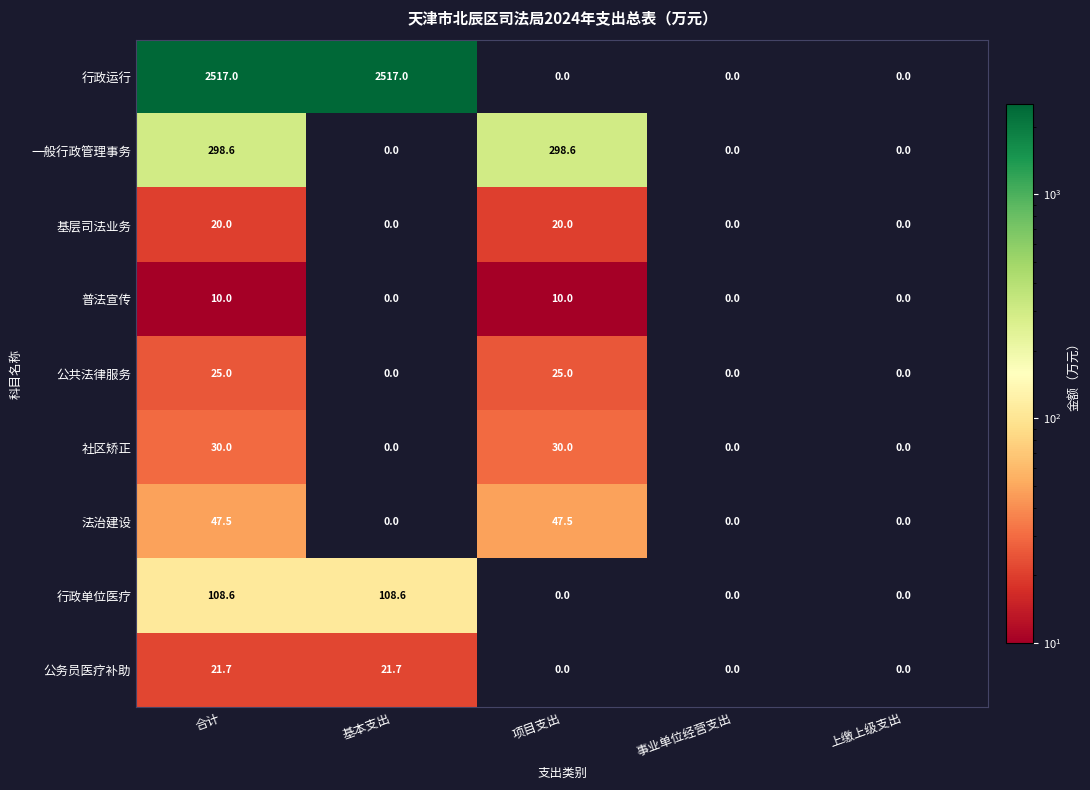

Count the 社区矫正 values in the range 0 to 30.

5